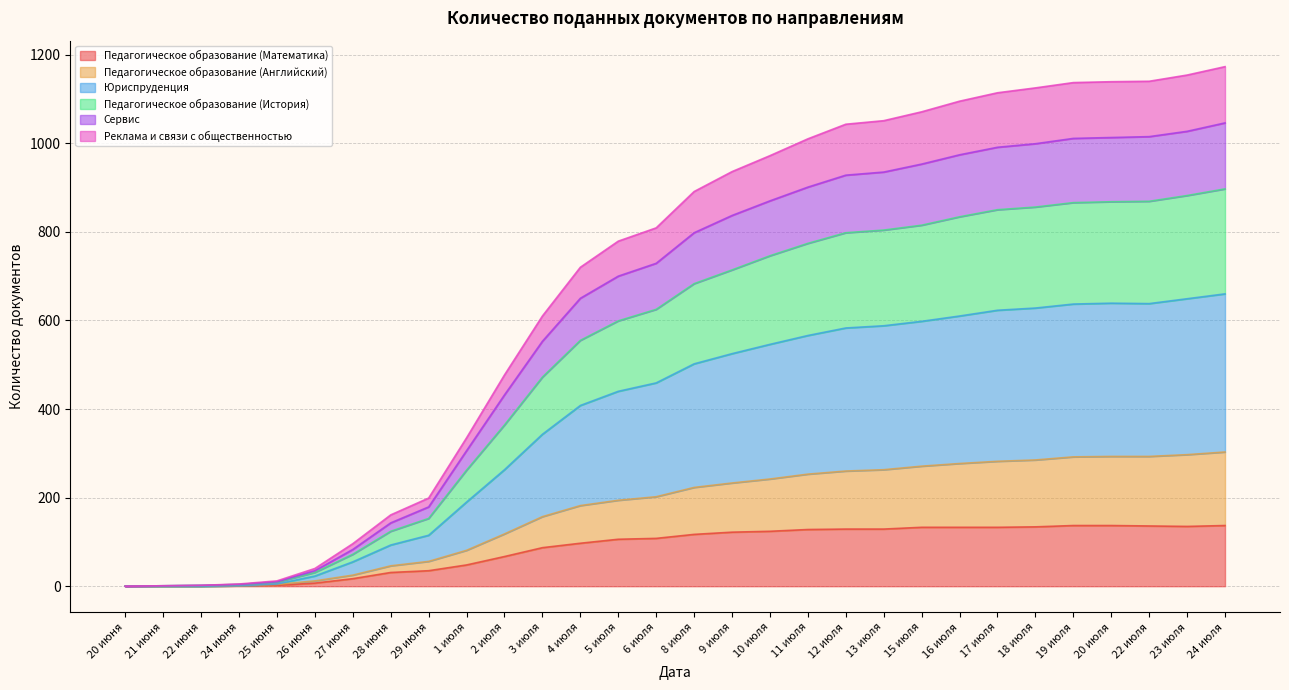

How many distinct data groups are displayed?

6